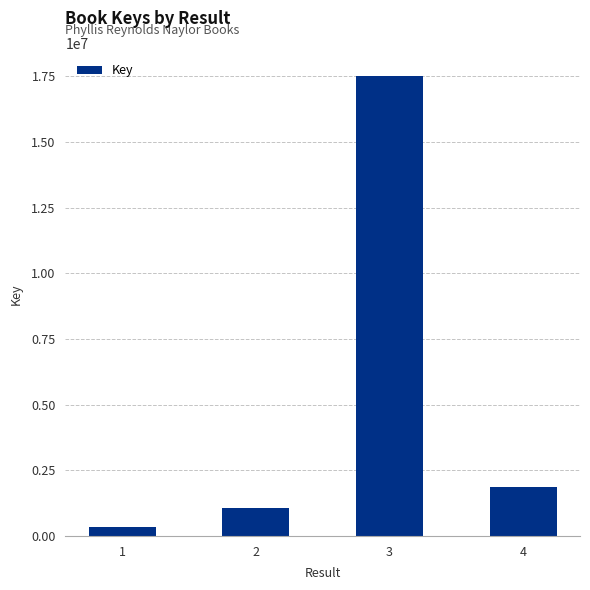

The value at 3 is 17507351. True or false?

True